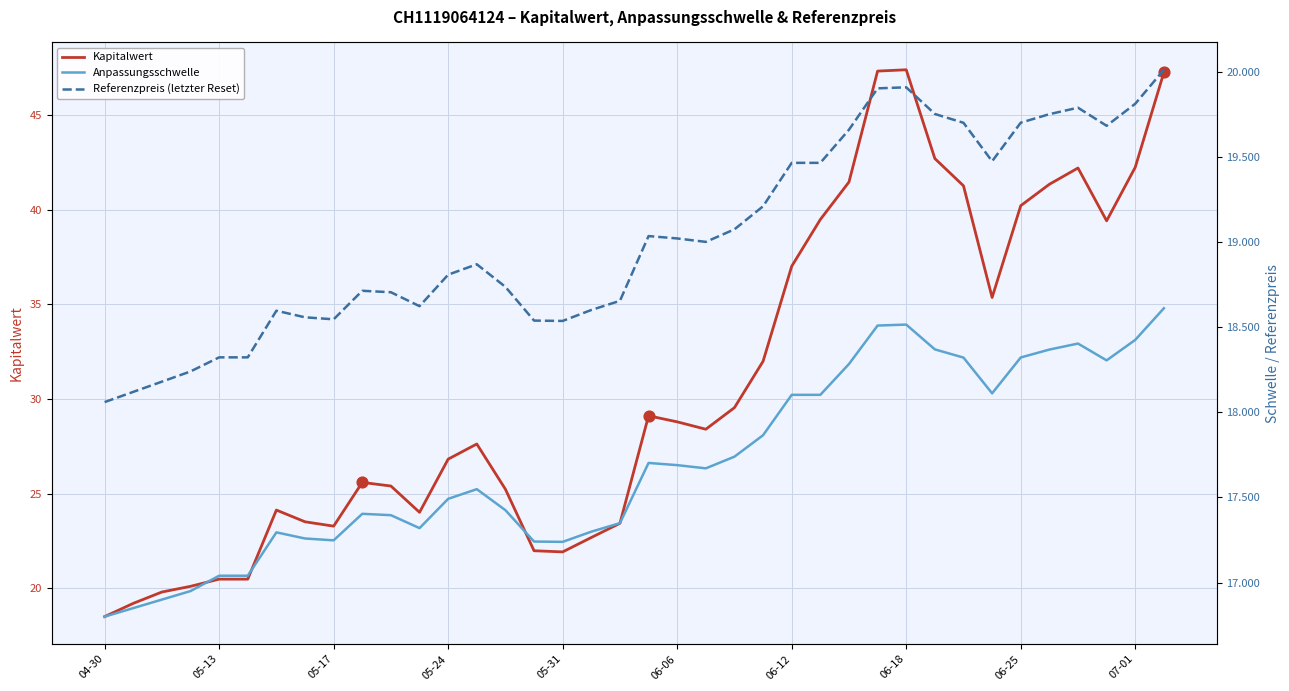

What is the total value across all series at 17?

35922.6